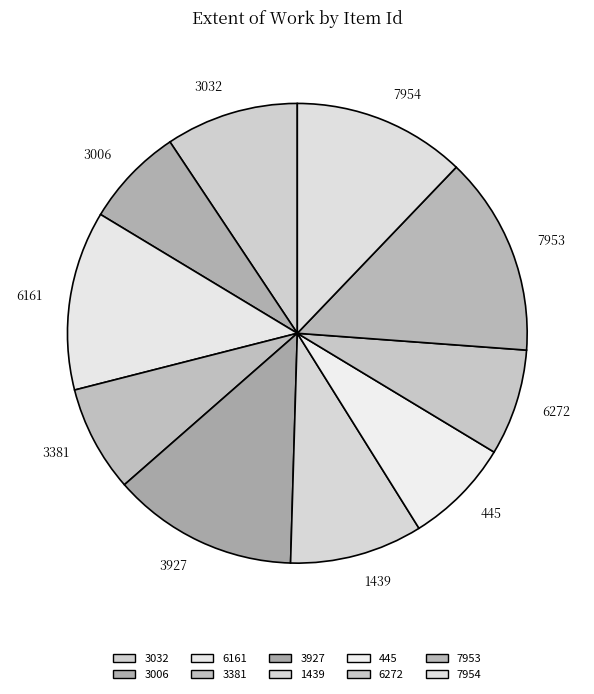

Is 1439 the majority of the pie?

No